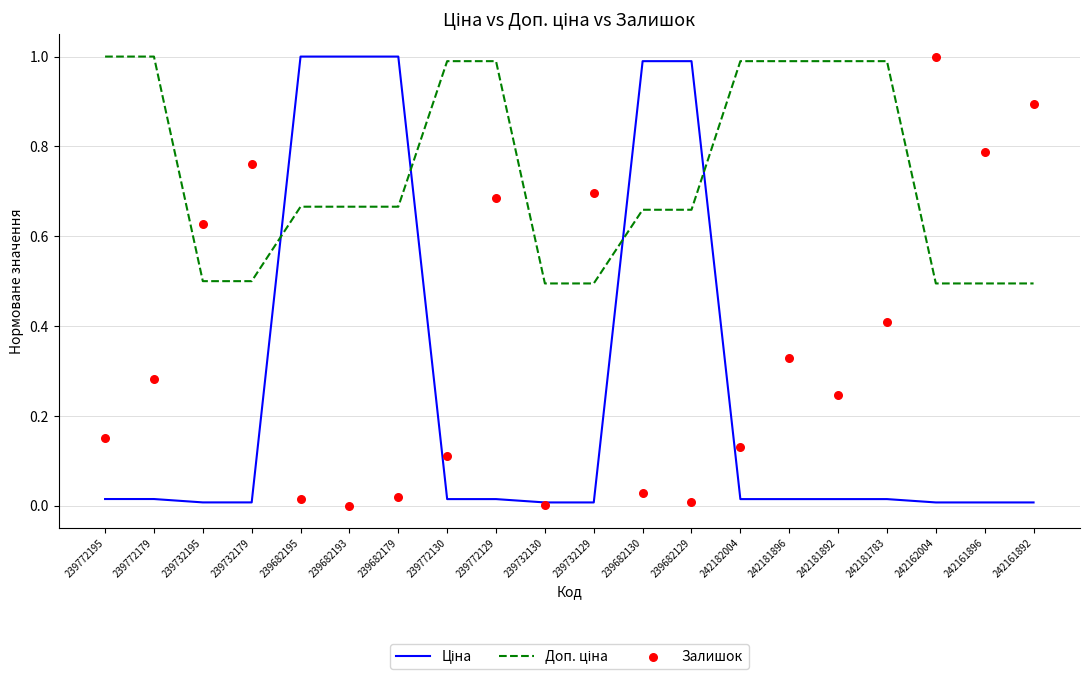

What are all the series names shown in the legend?

Ціна, Доп. ціна, Залишок